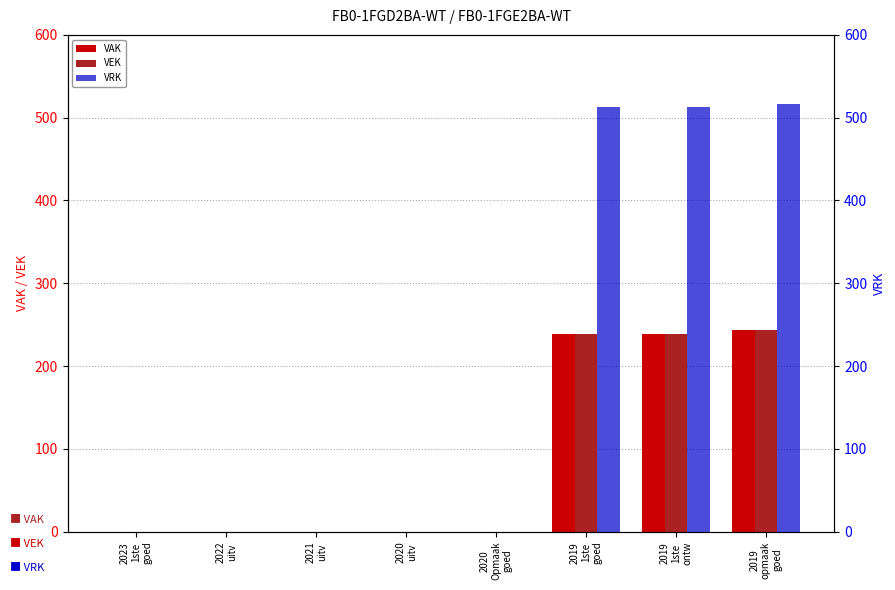

Which series changed the most between 2021
uitv and 2019
1ste
ontw?

VRK